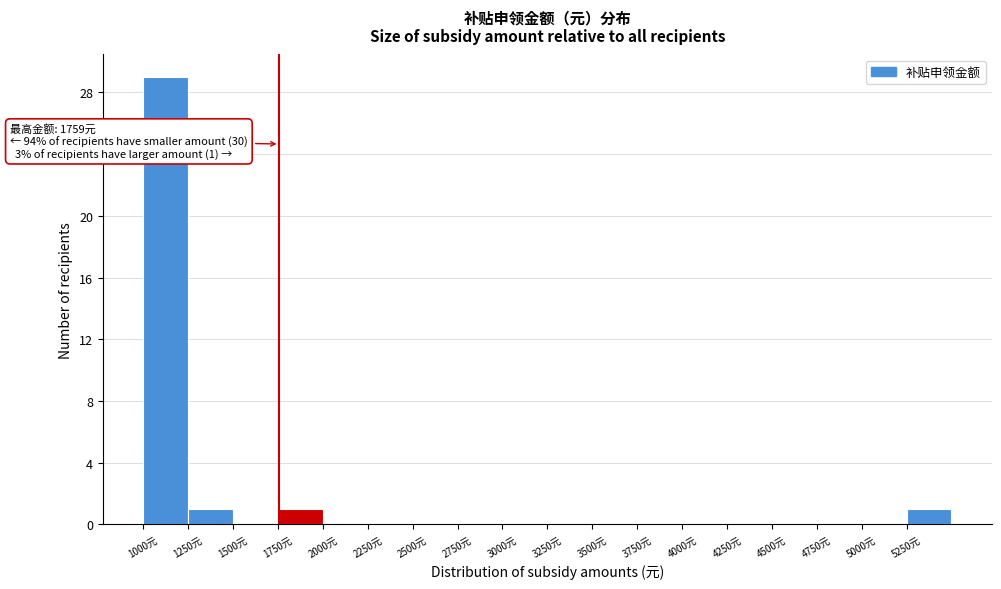

Over which range of the x-axis is the bar tallest?

1000 to 1250